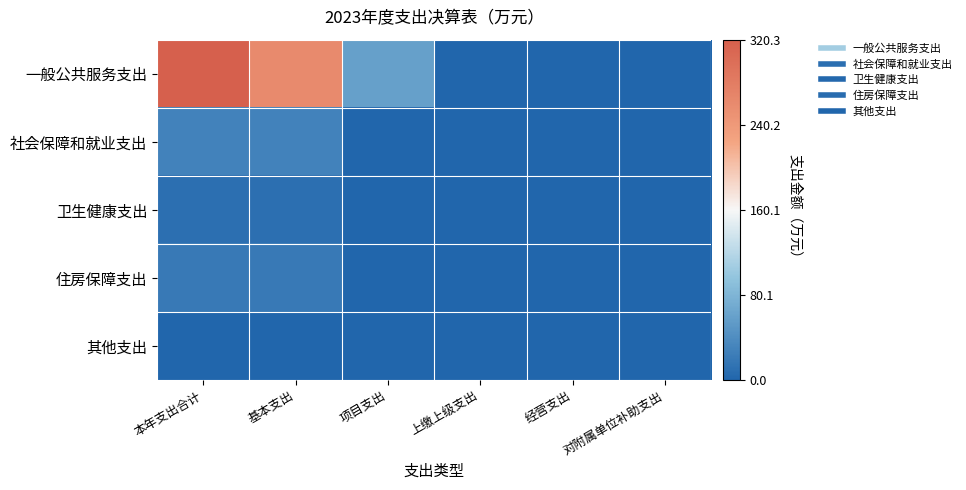

At 项目支出, list the series in order from largest to smallest.

一般公共服务支出, 其他支出, 社会保障和就业支出, 卫生健康支出, 住房保障支出